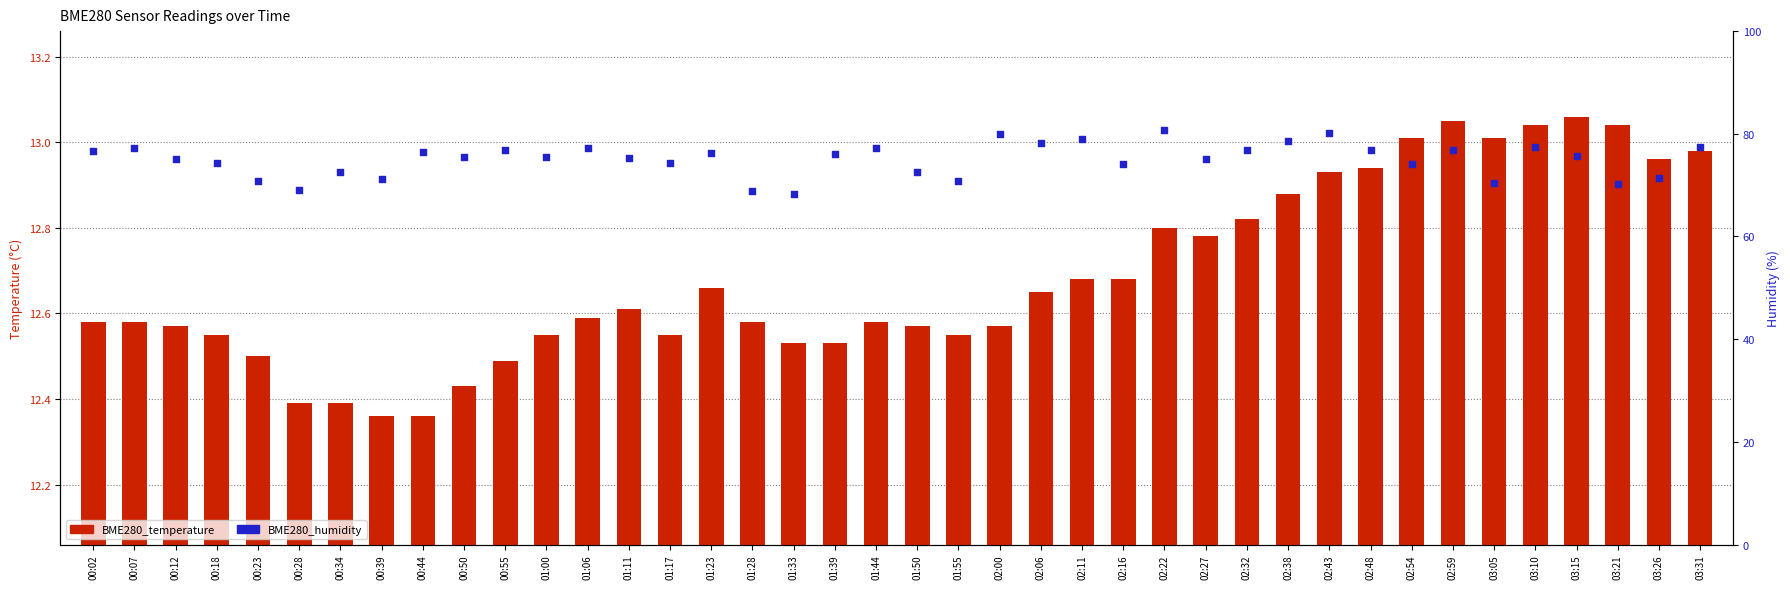

At how many categories does at least one series exceed 46?

40